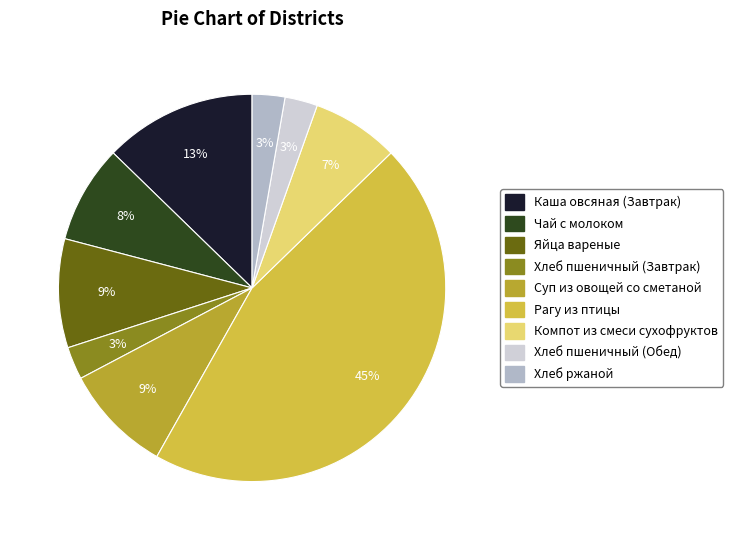

Is there any slice that represents more than half of the pie?

No